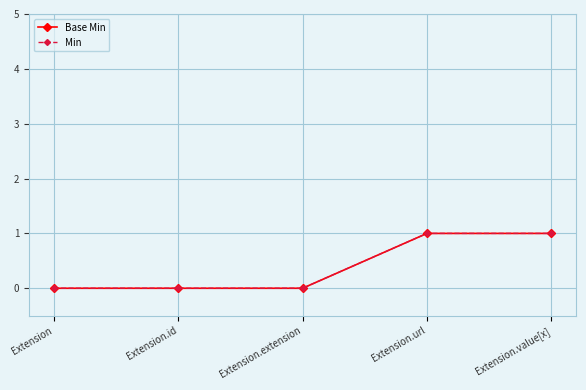

True or false: Min and Base Min cross at least once.

False